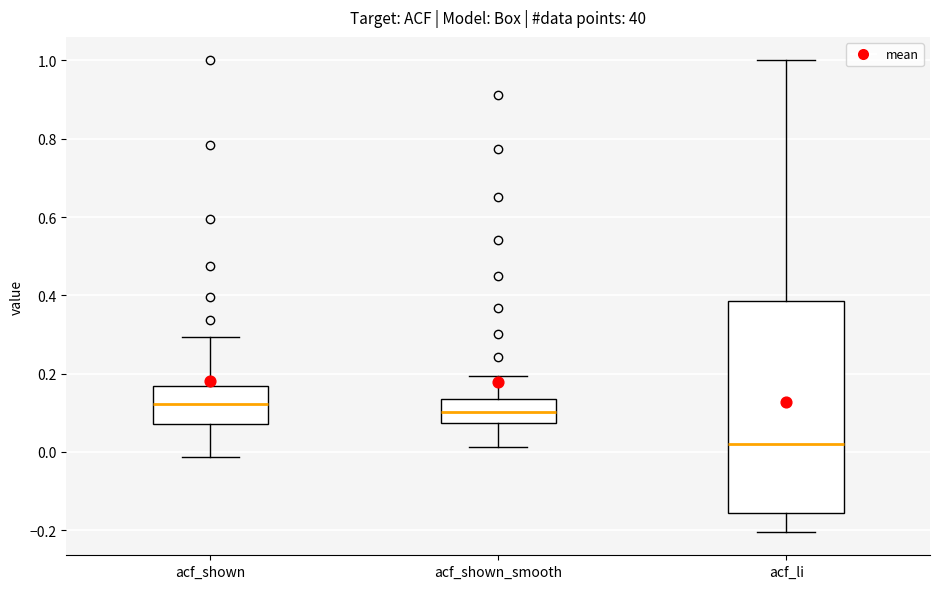

Which box's median line is the lowest?

acf_li